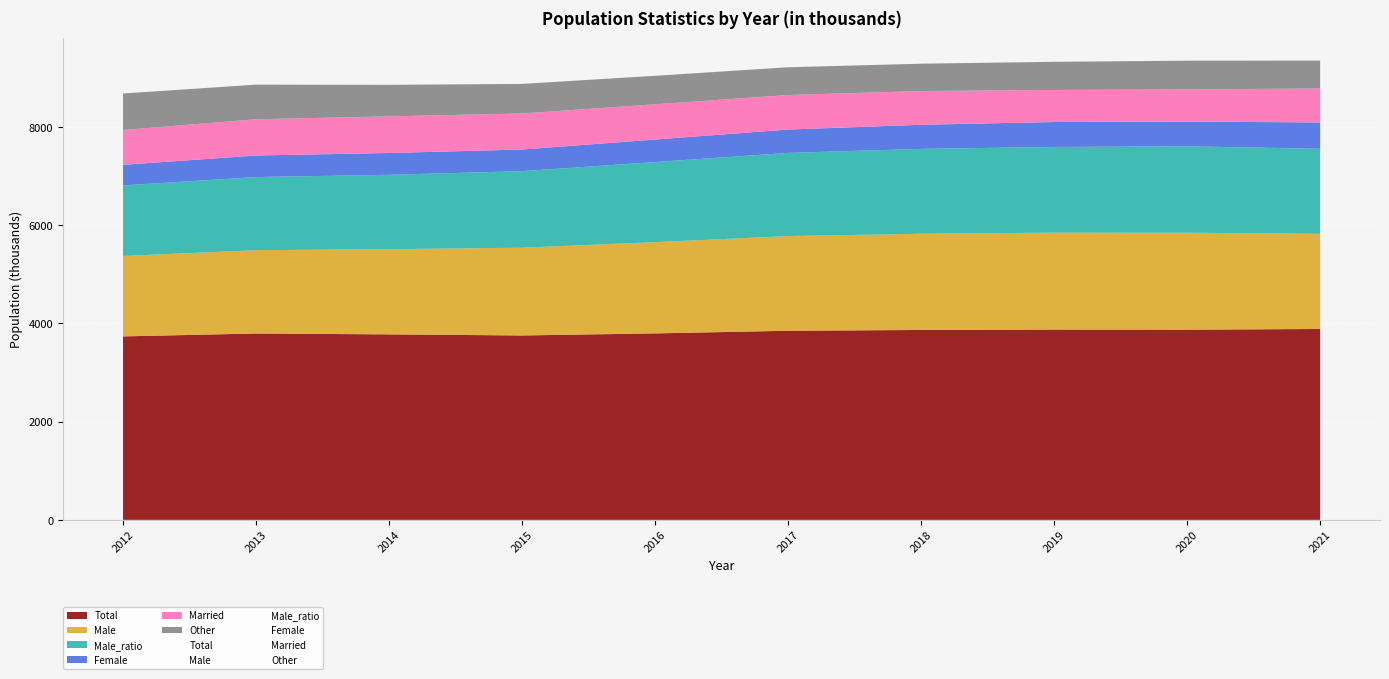

Reading left to right, what are all the values shown in this chart?

Total: 3736	3795	3777	3755	3797	3851	3867	3875	3873	3887
Male: 1637	1697	1735	1787	1858	1928	1959	1974	1975	1938
Male_ratio: 1438	1489	1515	1559	1632	1694	1729	1745	1759	1732
Female: 419	439	444	441	458	476	491	508	504	536
Married: 709	738	746	734	718	703	687	653	654	692
Other: 744	705	642	602	580	565	557	573	586	568